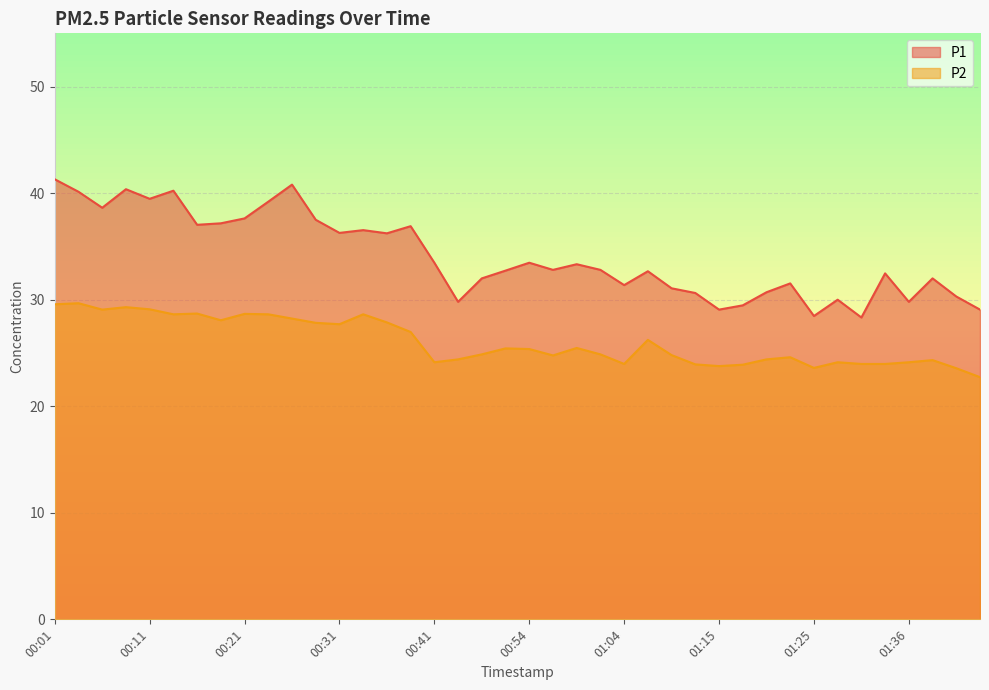

What is the label of the 4th point from the right?

01:36